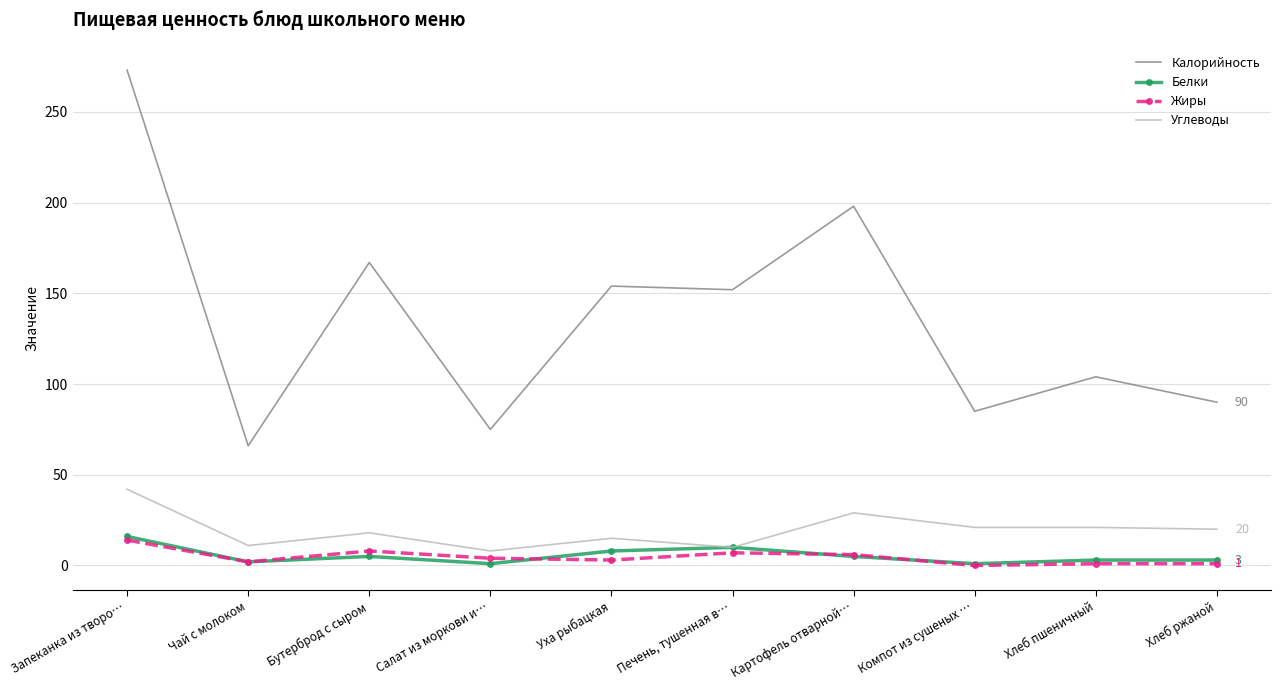

How many categories are shown in the chart?

10